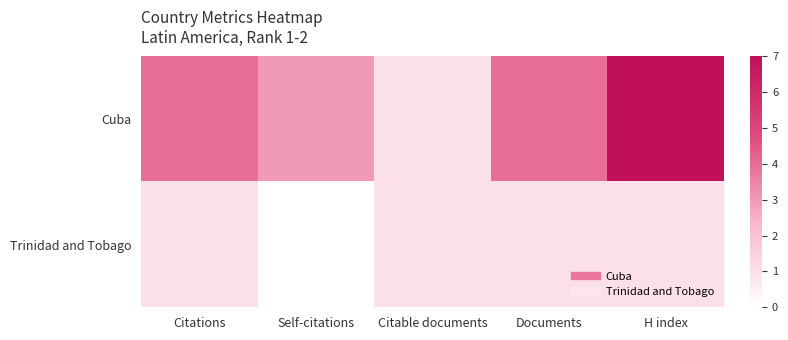

Between Self-citations and H index, which series saw the biggest shift?

Cuba